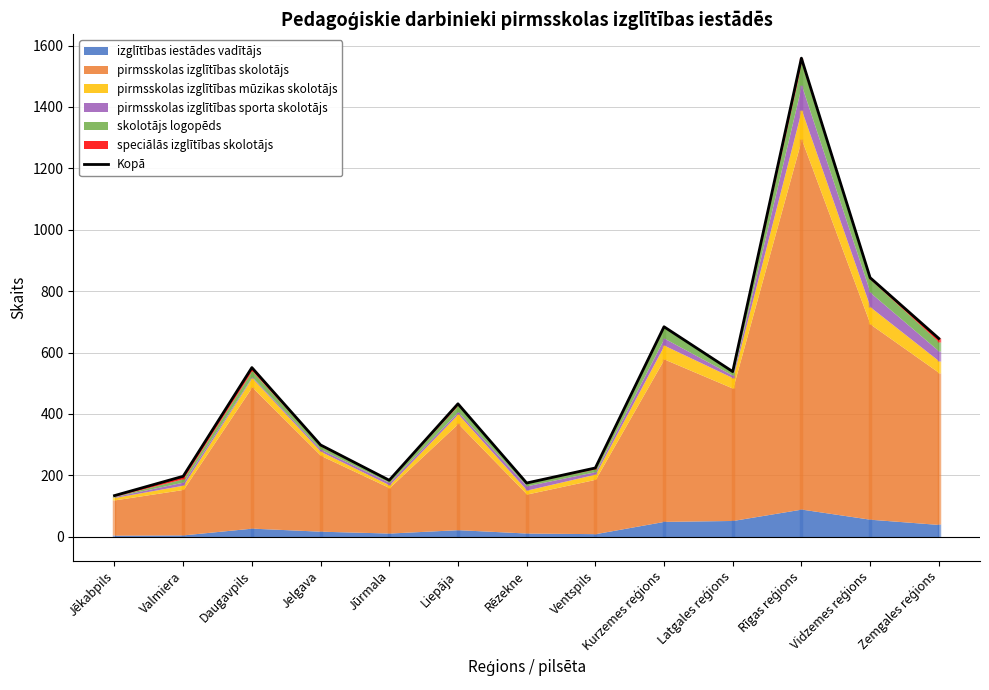

How many values exceed 433?

6